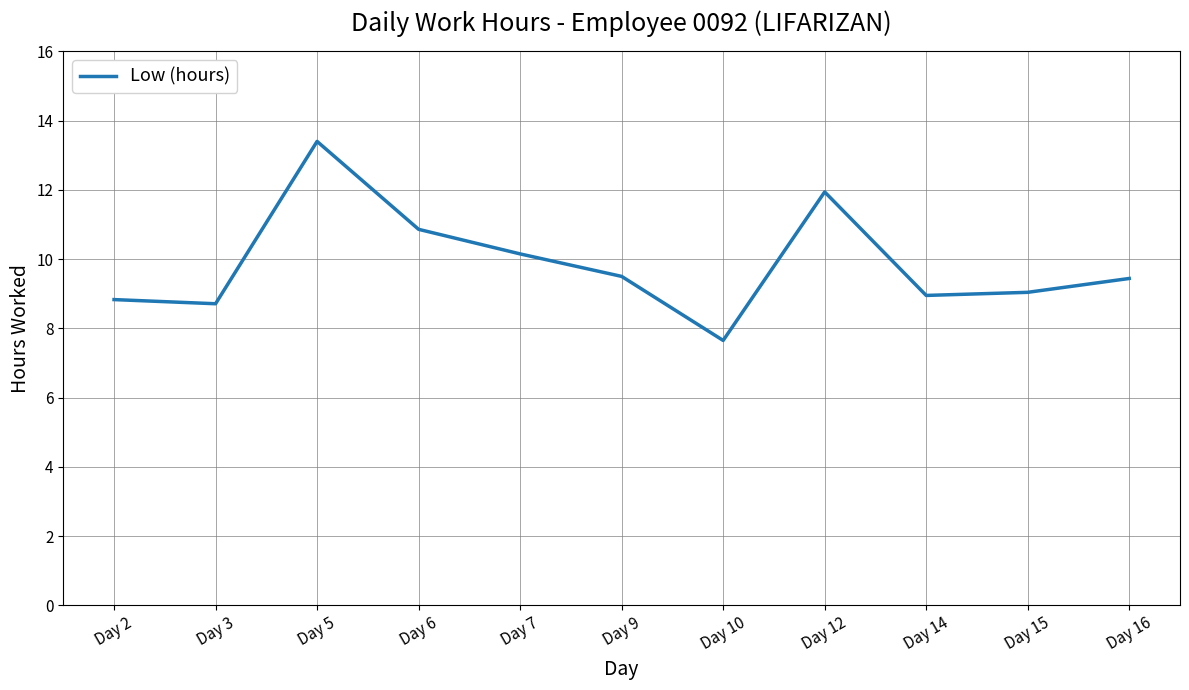

What is the average value?

9.9